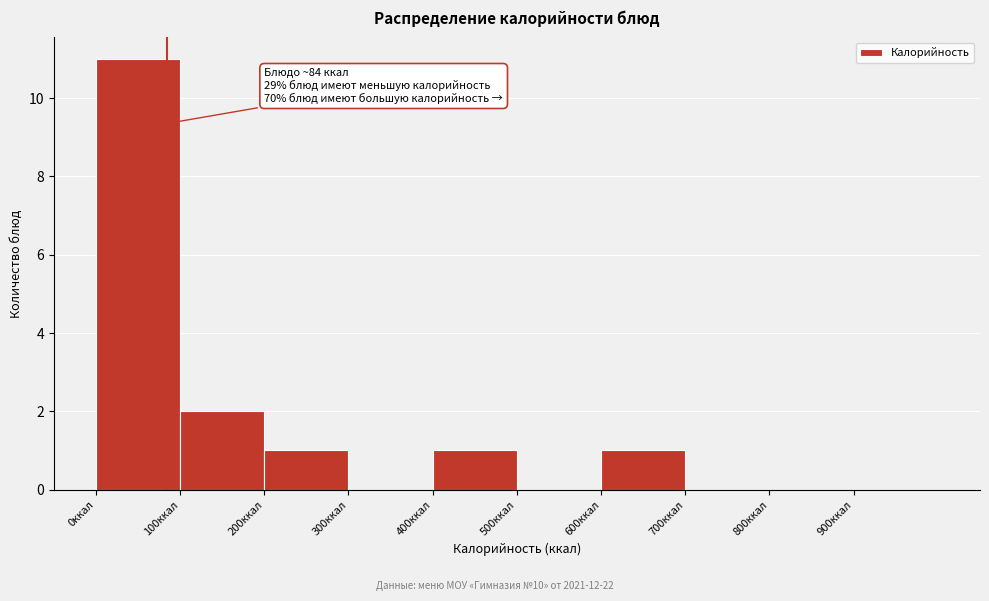

Which range on the x-axis has the tallest bar?

0 to 100